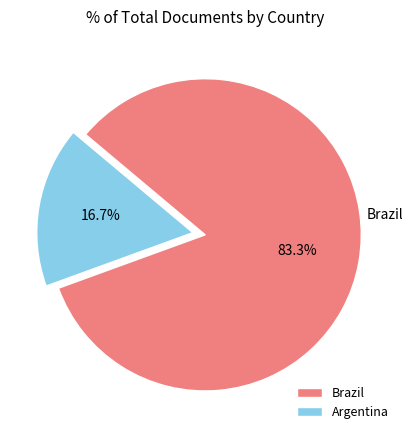

To the nearest percent, what is the difference between the largest and smallest slice percentages?

67%